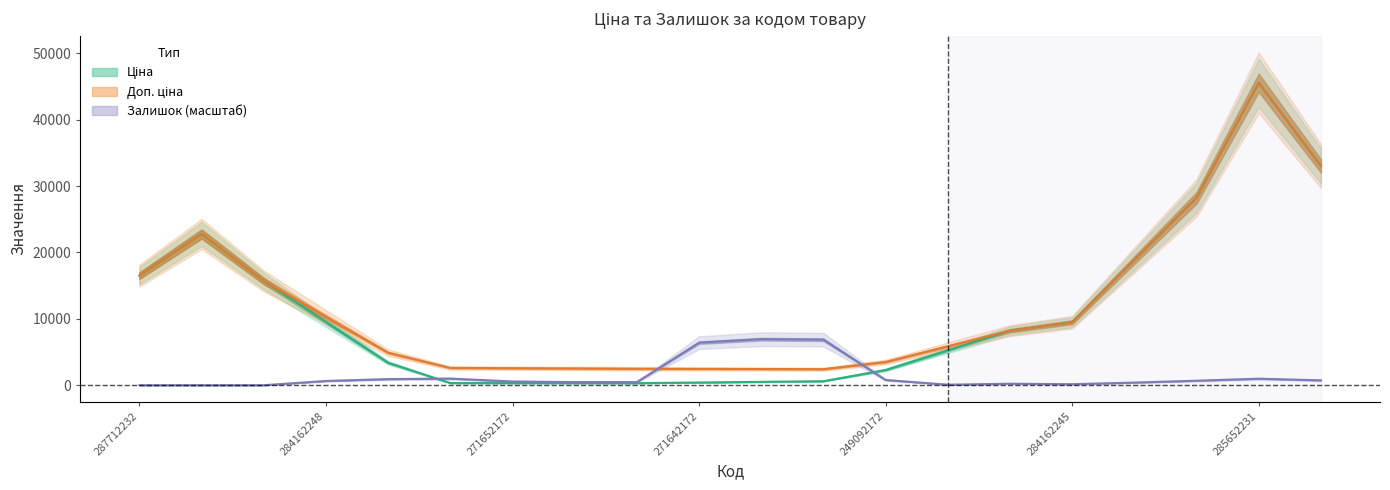

True or false: Доп. ціна and Ціна intersect in this chart.

False